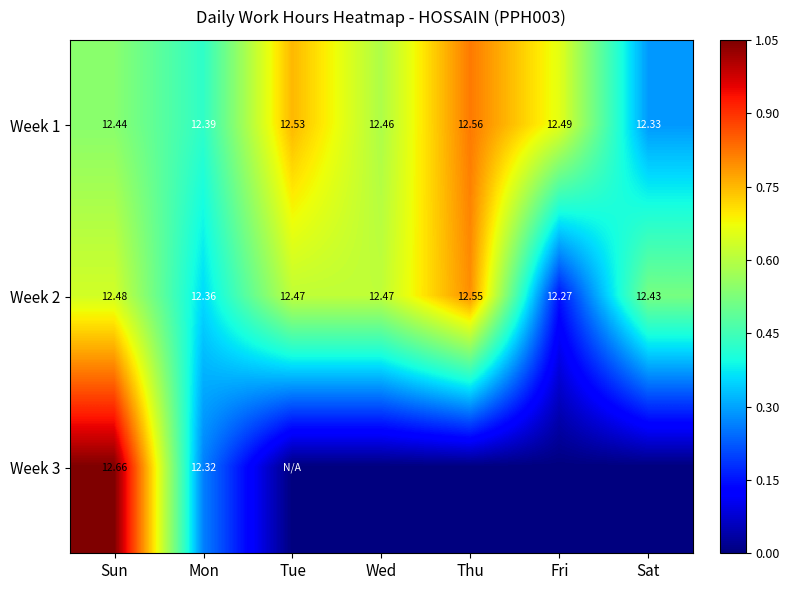

Which category has the lowest value across all series?

Tue